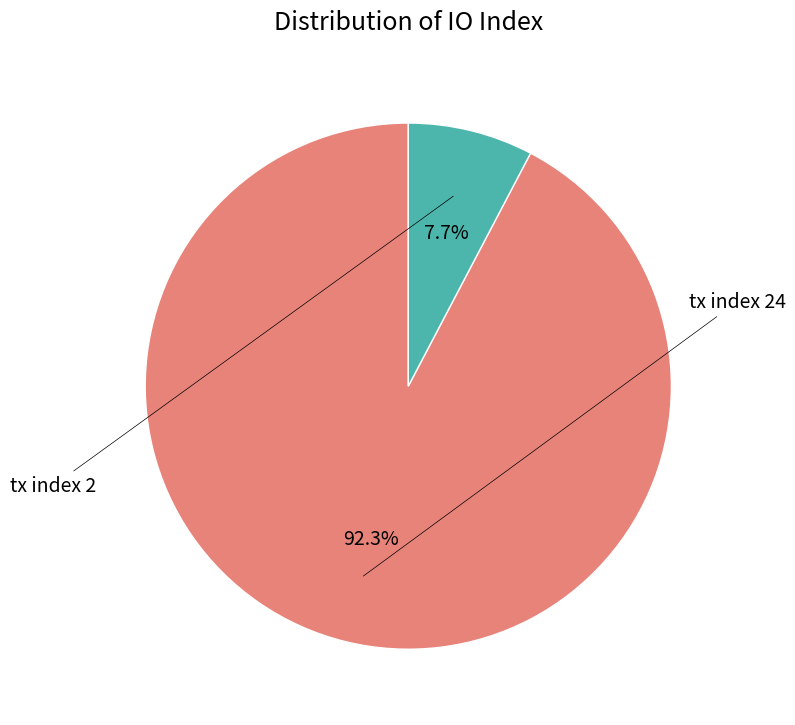

Does any single category account for the majority?

Yes